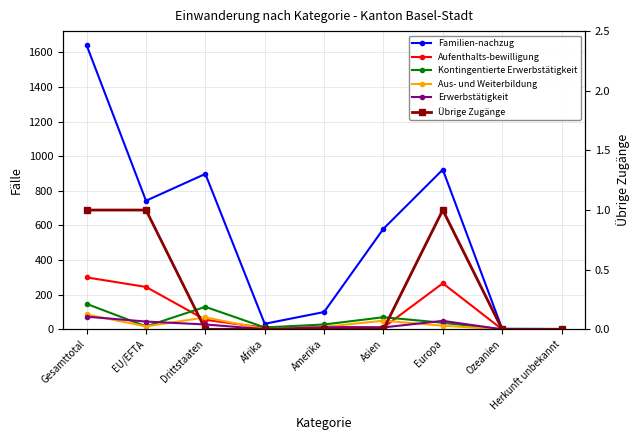

True or false: Erwerbstätigkeit has more than 1 points higher than both neighbors.

True